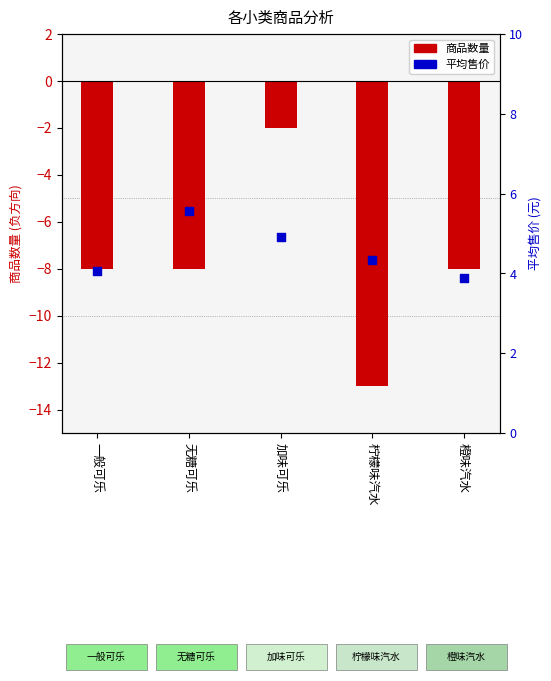

What are all the series names shown in the legend?

商品数量, 平均售价